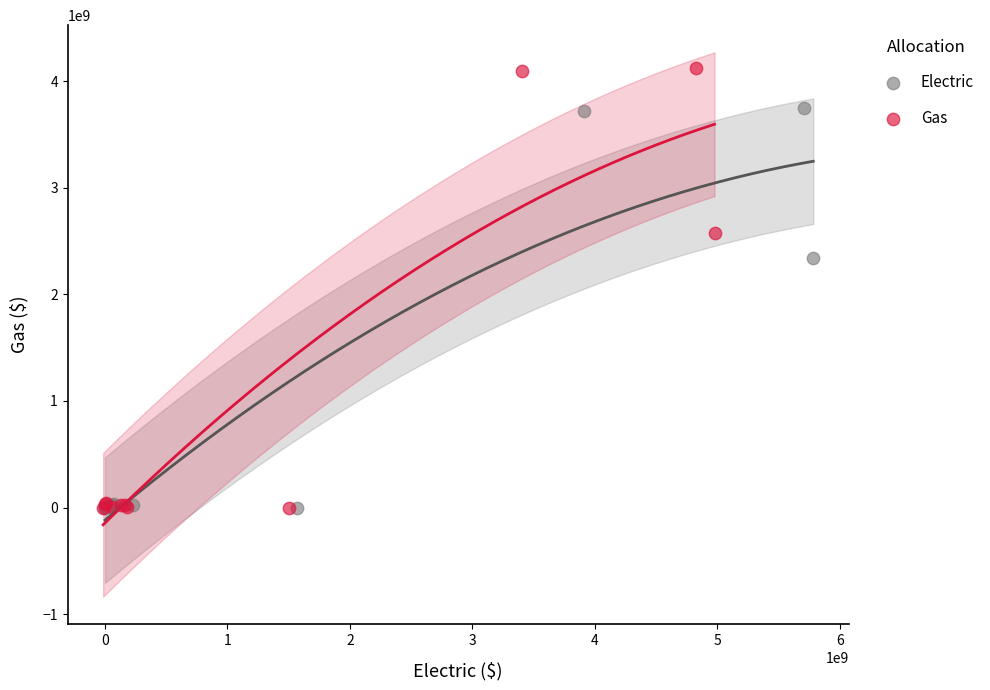

Which series reaches the maximum Y coordinate?

Gas